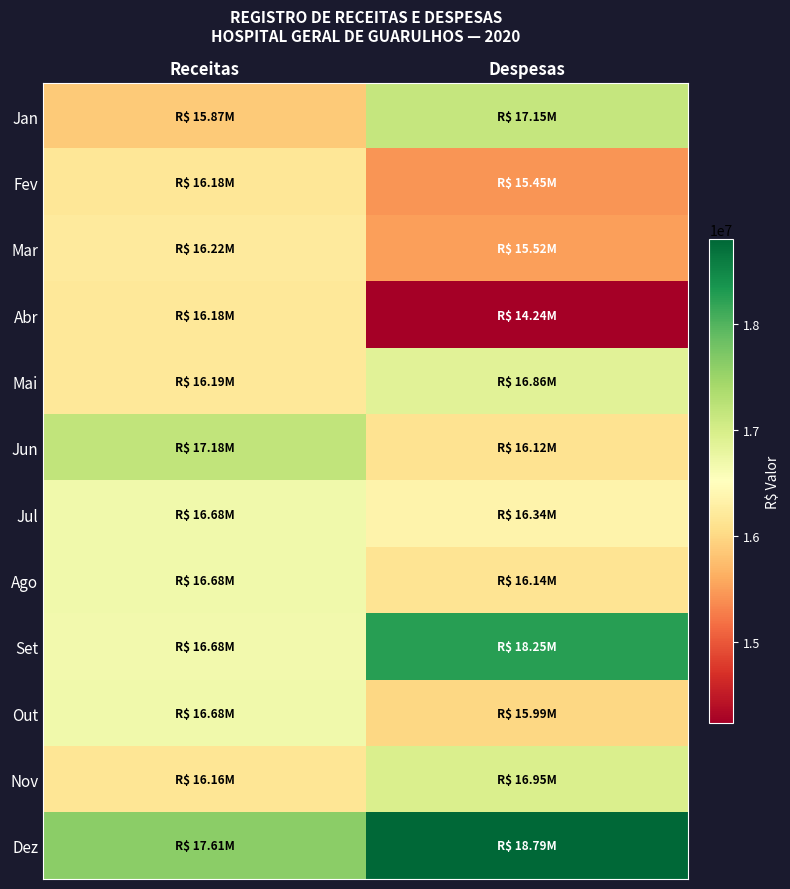

At which category is the sum across all series the highest?

Receitas